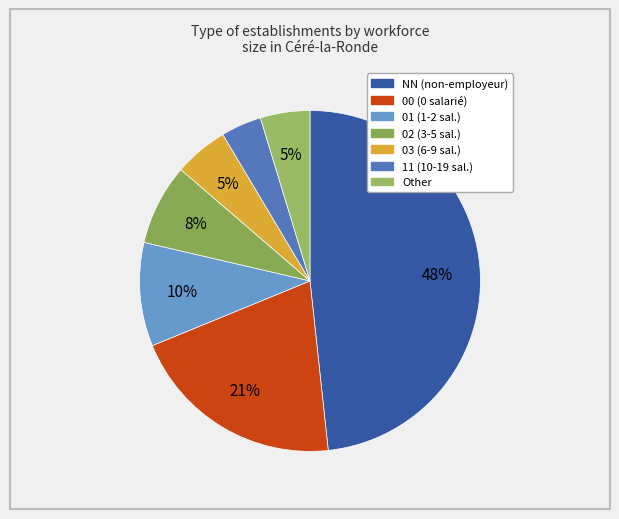

Does 02 account for over 50% of the chart?

No